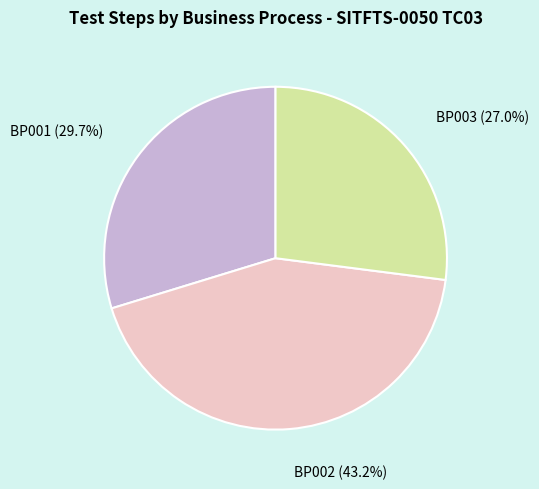

How many slices are in this pie chart?

3